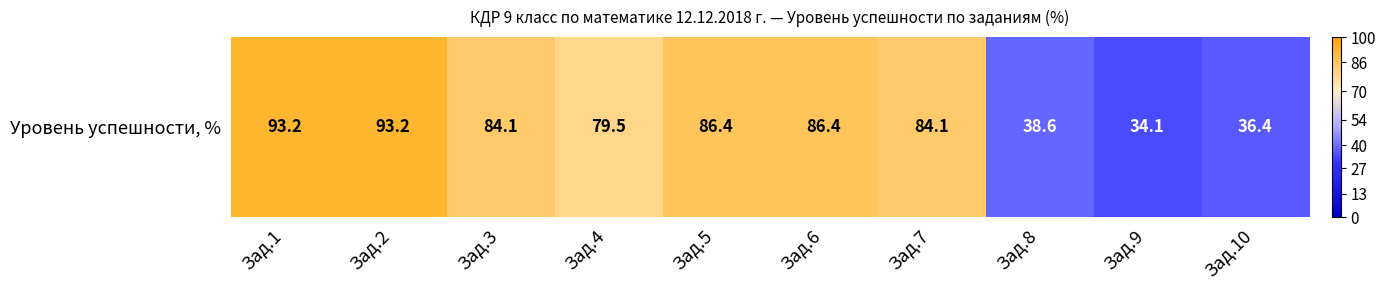

Rank the categories by value from highest to lowest.

Зад.1, Зад.2, Зад.5, Зад.6, Зад.3, Зад.7, Зад.4, Зад.8, Зад.10, Зад.9